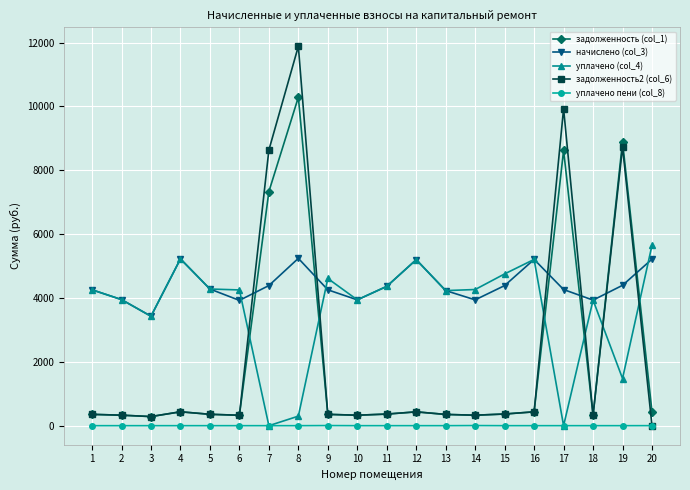

What is the value of the уплачено (col_4) point at the 8th from the left?

298.7